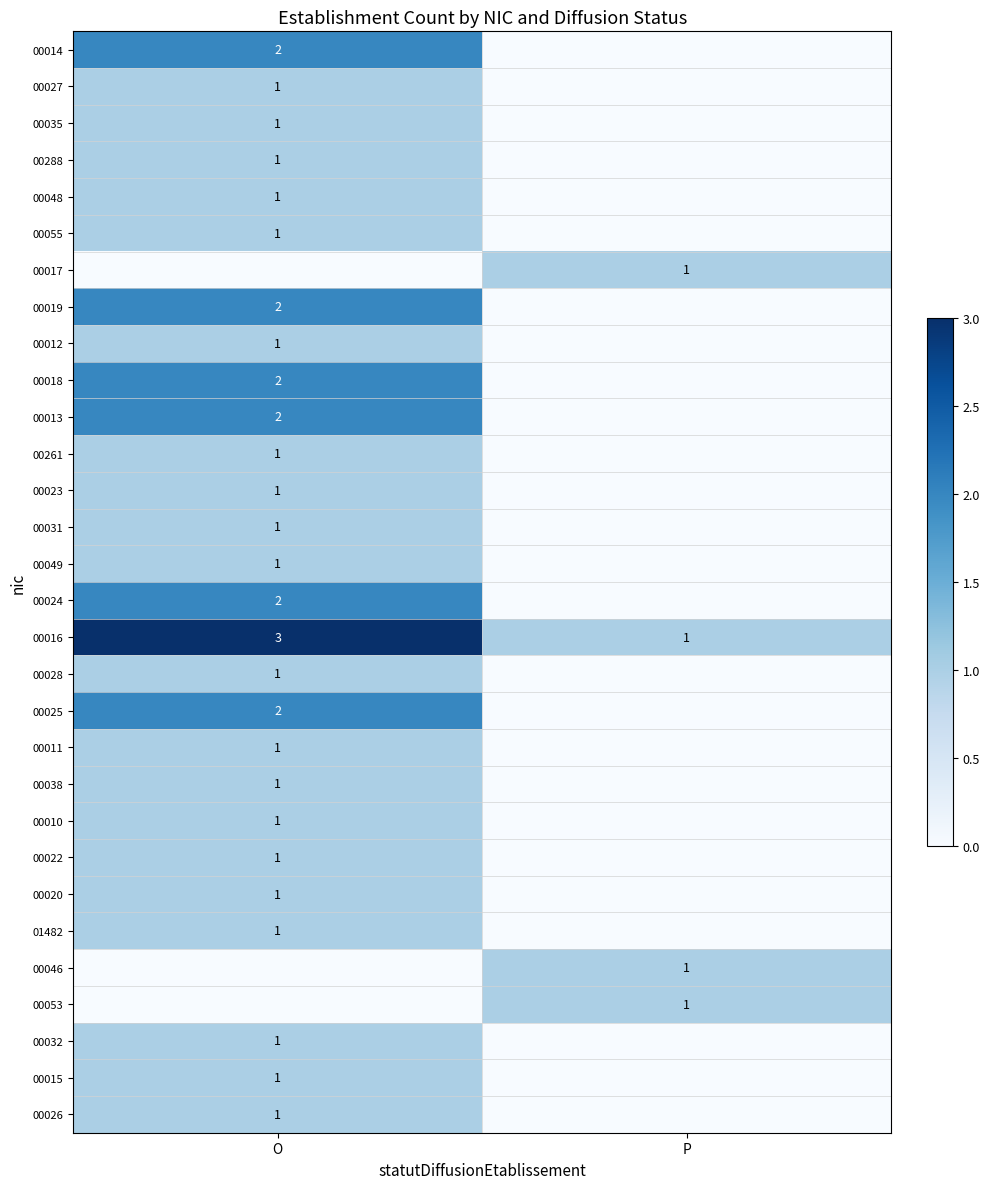

Is the value of 00024 at O greater than the value of 00035 at O?

Yes